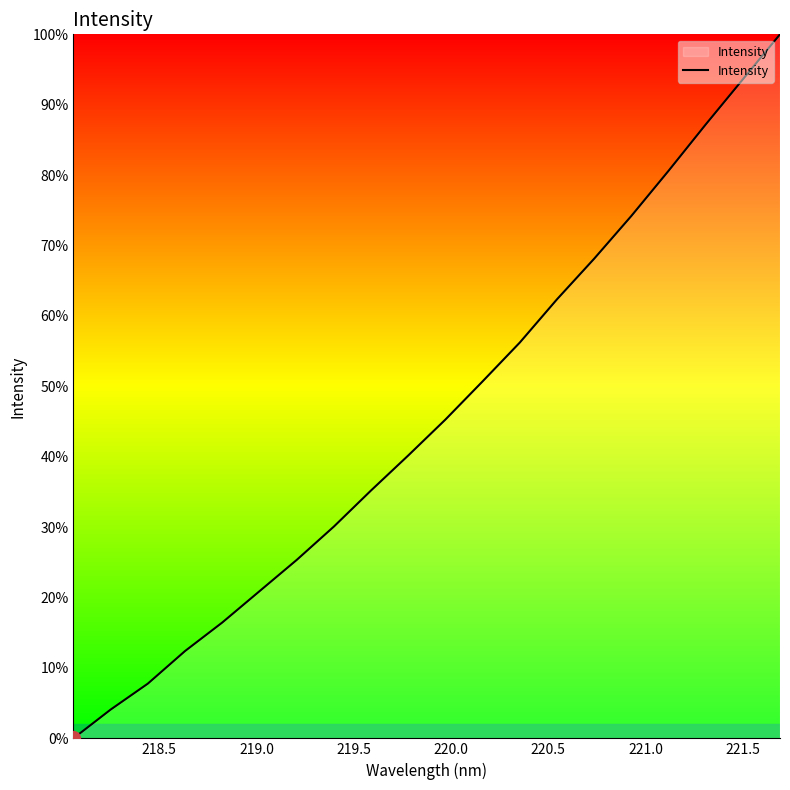

Reading left to right, transcribe all the data shown in this chart.

0.0	4.1	7.8	12.4	16.5	20.9	25.3	30.1	35.2	40.2	45.3	50.7	56.2	62.4	68.1	74.2	80.6	87.2	93.6	100.0